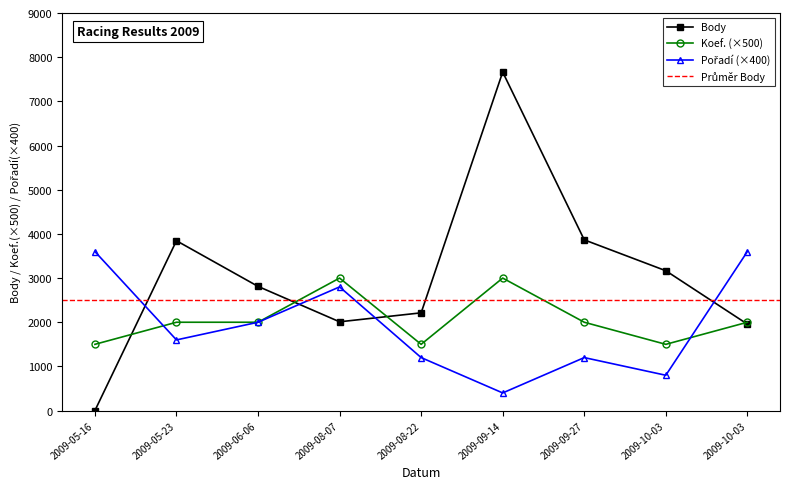

How many Koef. values are between 1500 and 2000?

7